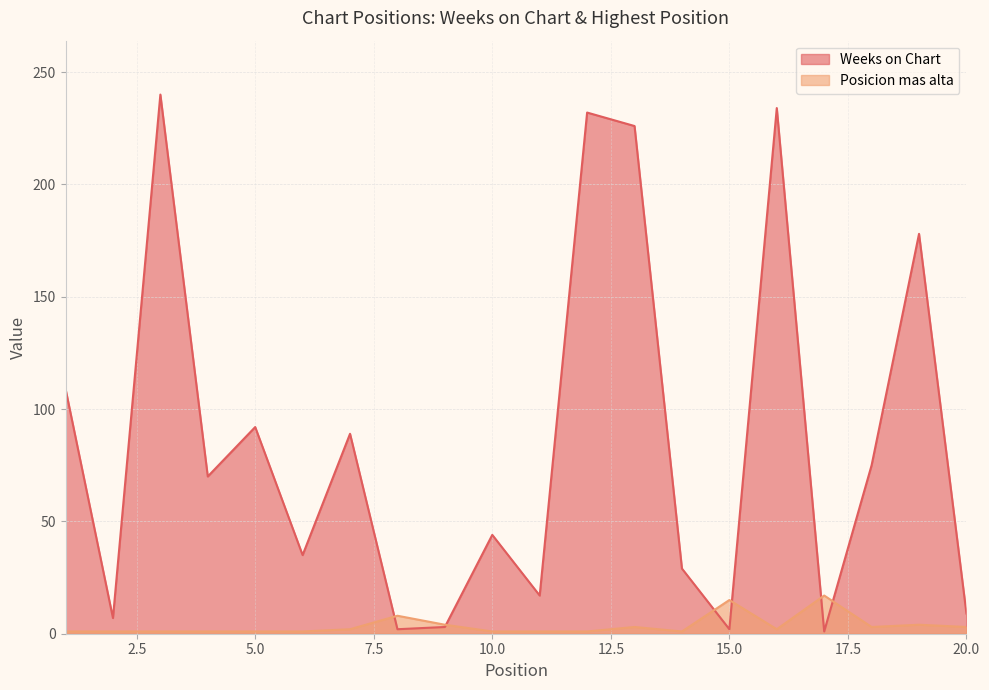

Which label corresponds to the largest value in the chart?

3